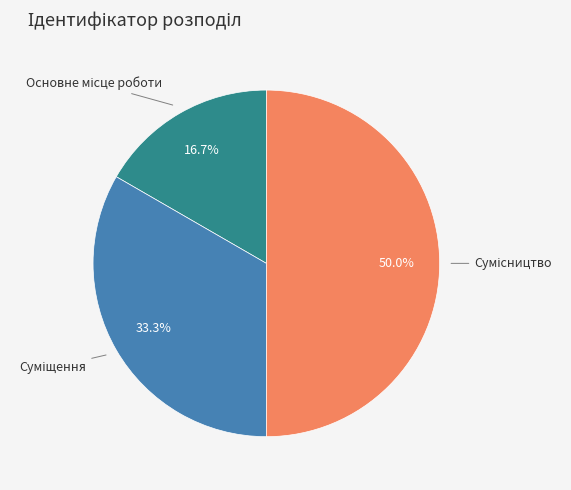

Which slice is the largest?

Сумісництво